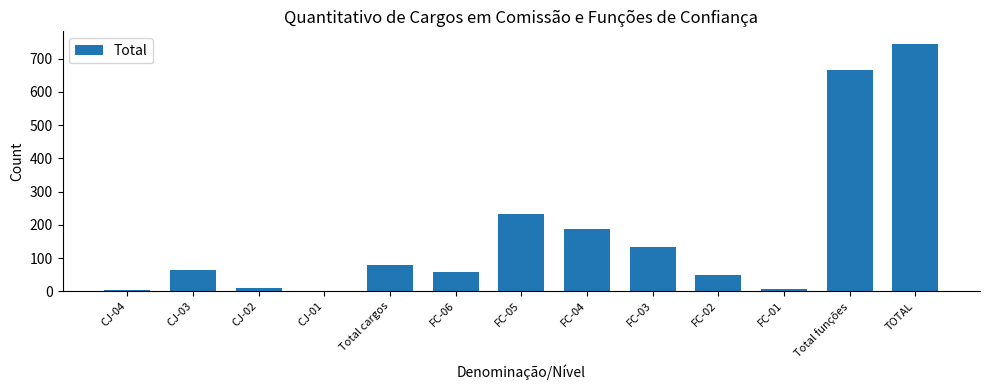

The chart shows a value of 6 at FC-01. True or false?

True